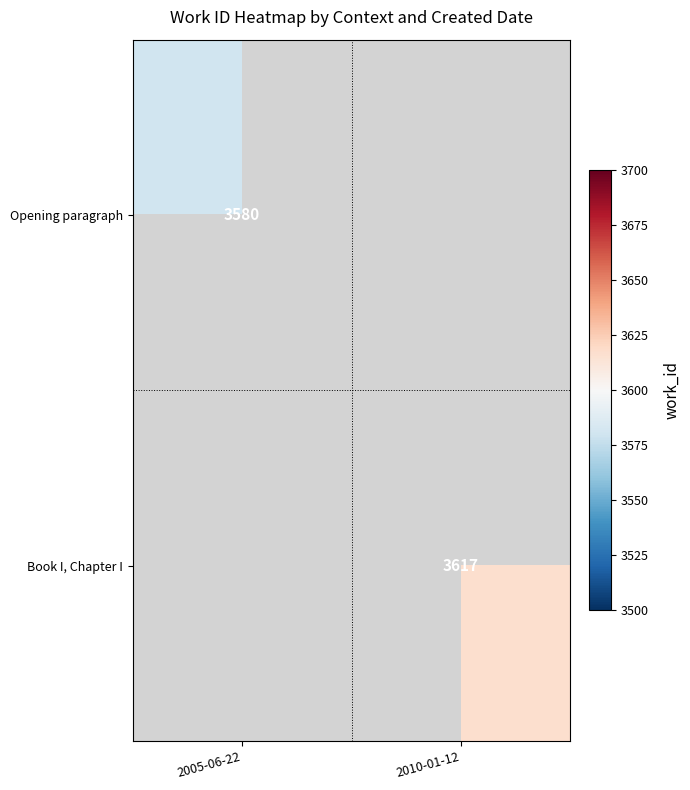

True or false: Book I, Chapter I has a value of 5649 at 2010-01-12.

False